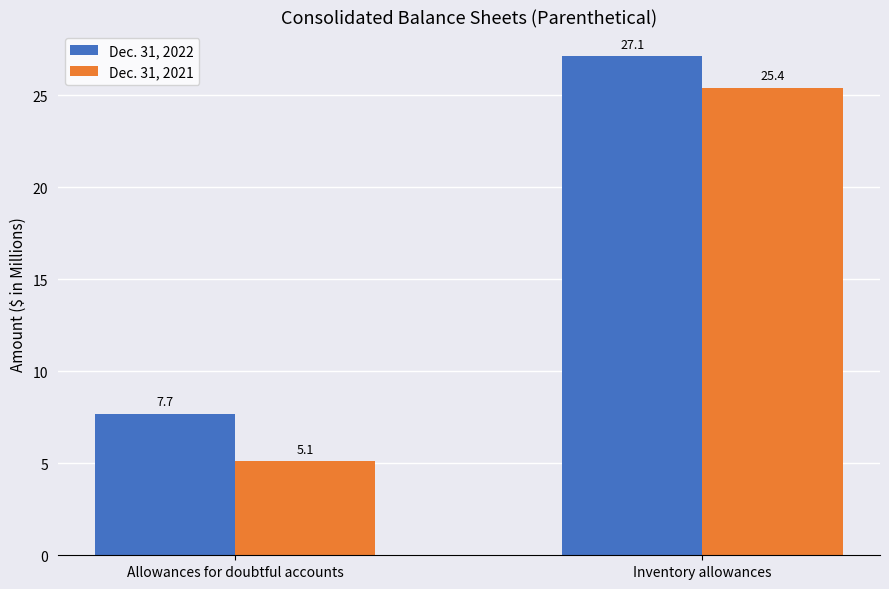

What is the value of the Dec. 31, 2022 bar at the 1st from the left?

7.7